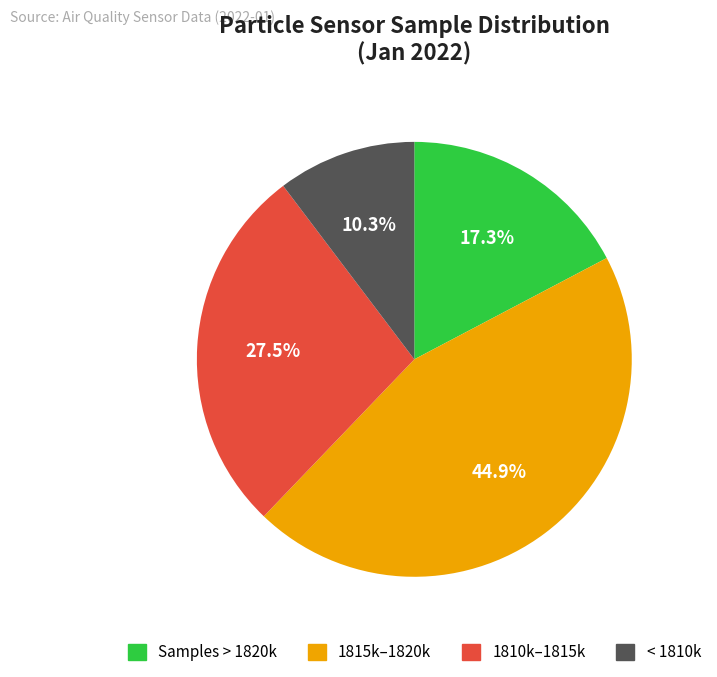

Is there a majority slice in this chart?

No